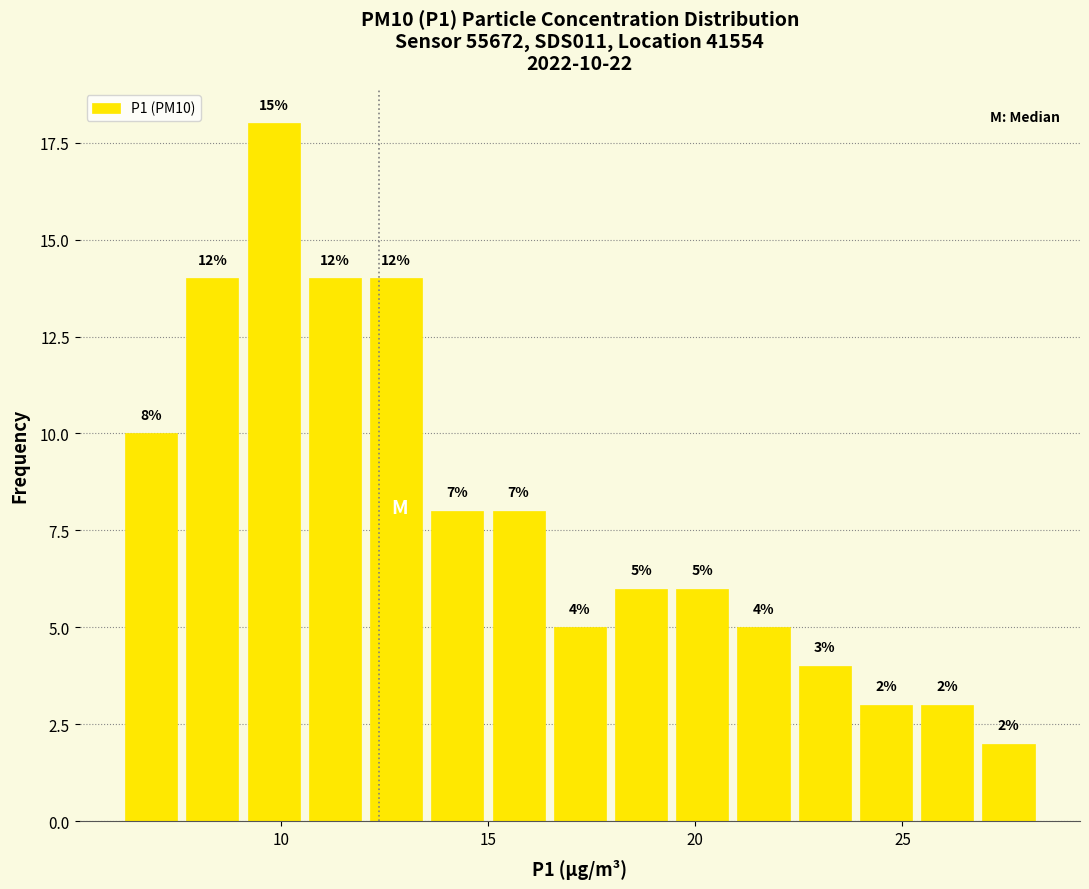

Read against the x-axis, roughly where is the centre of the tallest bar?

10.0